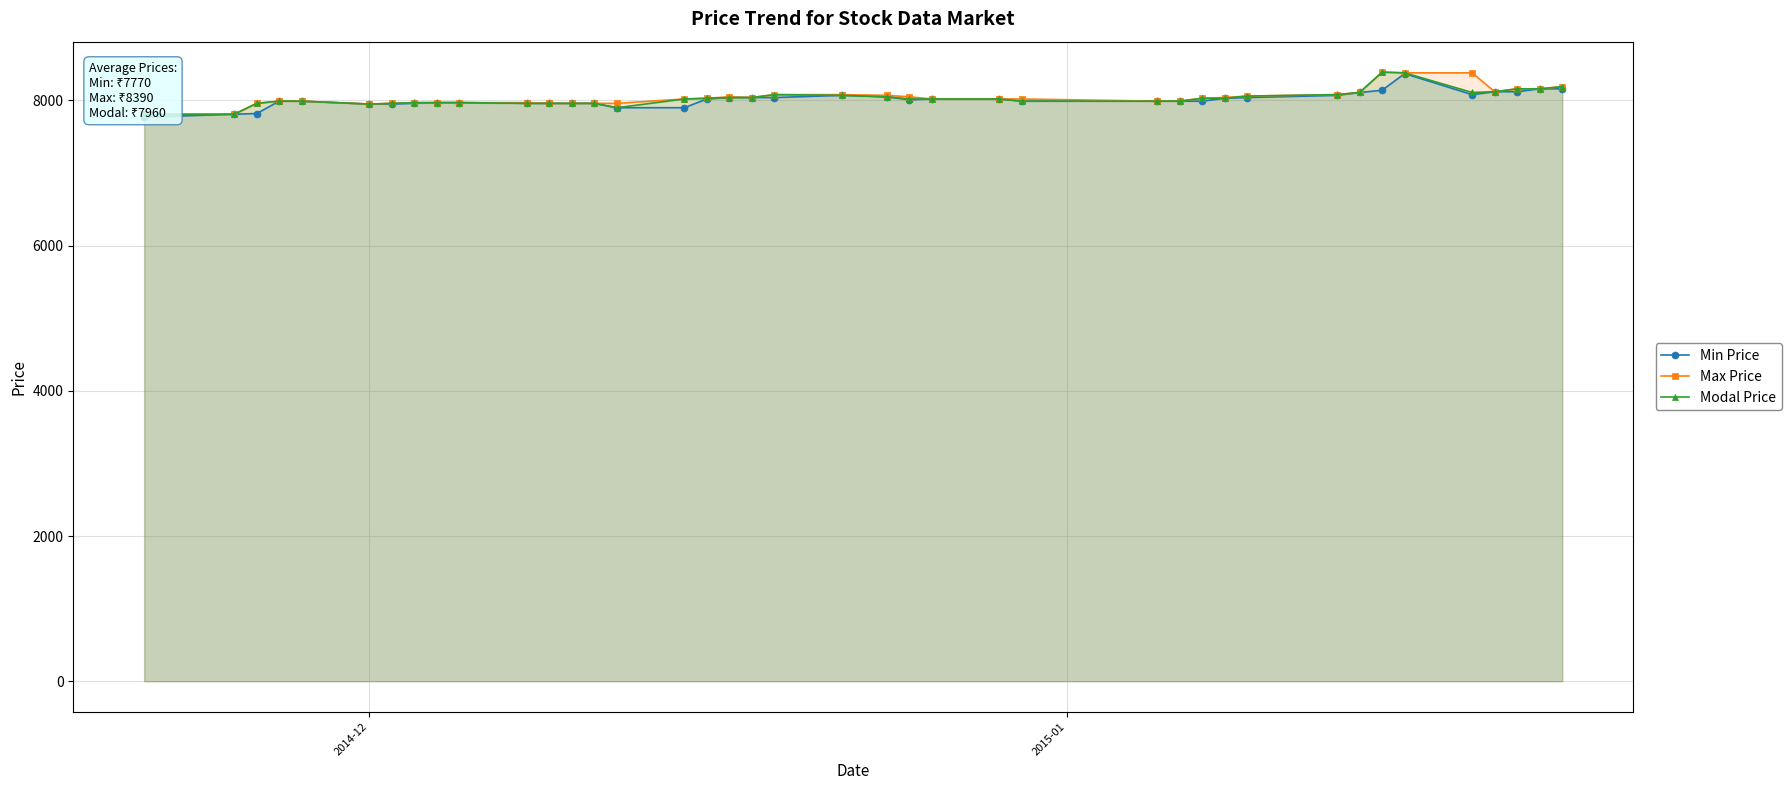

What is the highest value of the Min Price series?

8370